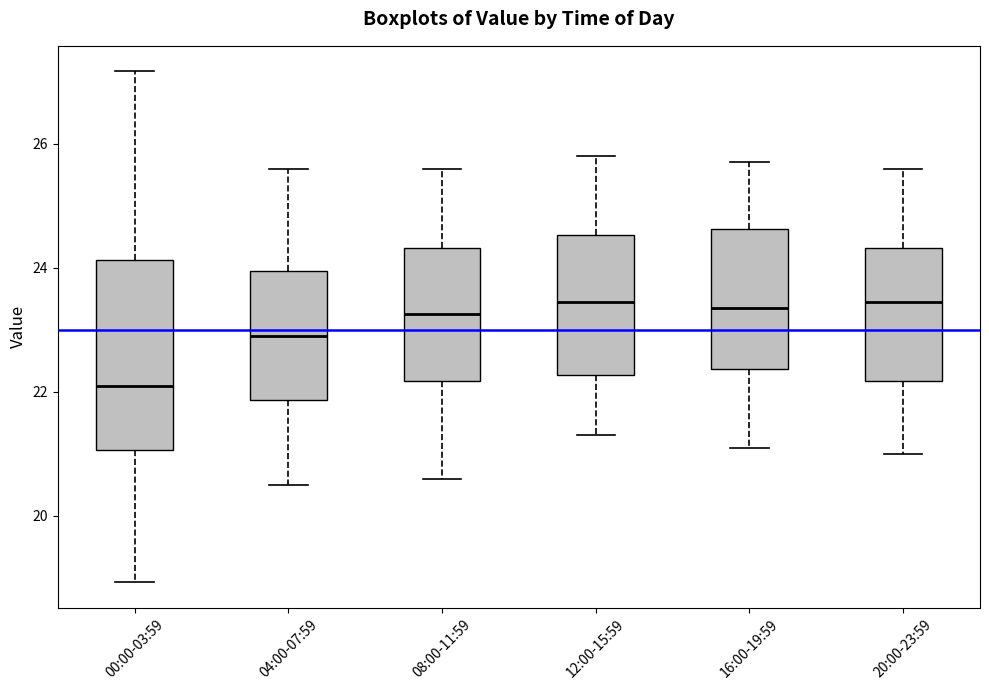

Reading left to right, read every box against the y-axis: the position of its median line, the range the box covers, and the ends of its whiskers. The values are not printed on the chart, so give them approximately, as read against the axis.

00:00-03:59: median 22.2, box 21.0 to 24.2, whiskers 19.0 to 27.2
04:00-07:59: median 23.0, box 21.8 to 24.0, whiskers 20.6 to 25.6
08:00-11:59: median 23.2, box 22.2 to 24.4, whiskers 20.6 to 25.6
12:00-15:59: median 23.4, box 22.2 to 24.6, whiskers 21.4 to 25.8
16:00-19:59: median 23.4, box 22.4 to 24.6, whiskers 21.2 to 25.8
20:00-23:59: median 23.4, box 22.2 to 24.4, whiskers 21.0 to 25.6